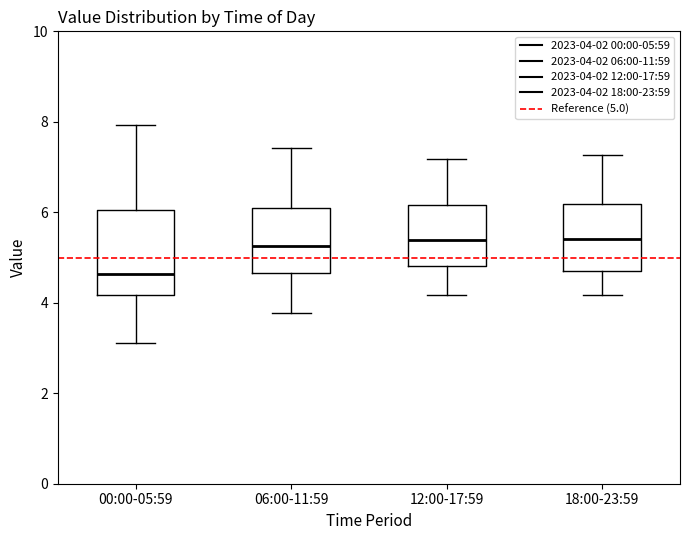

Which box's median line is the lowest?

00:00-05:59